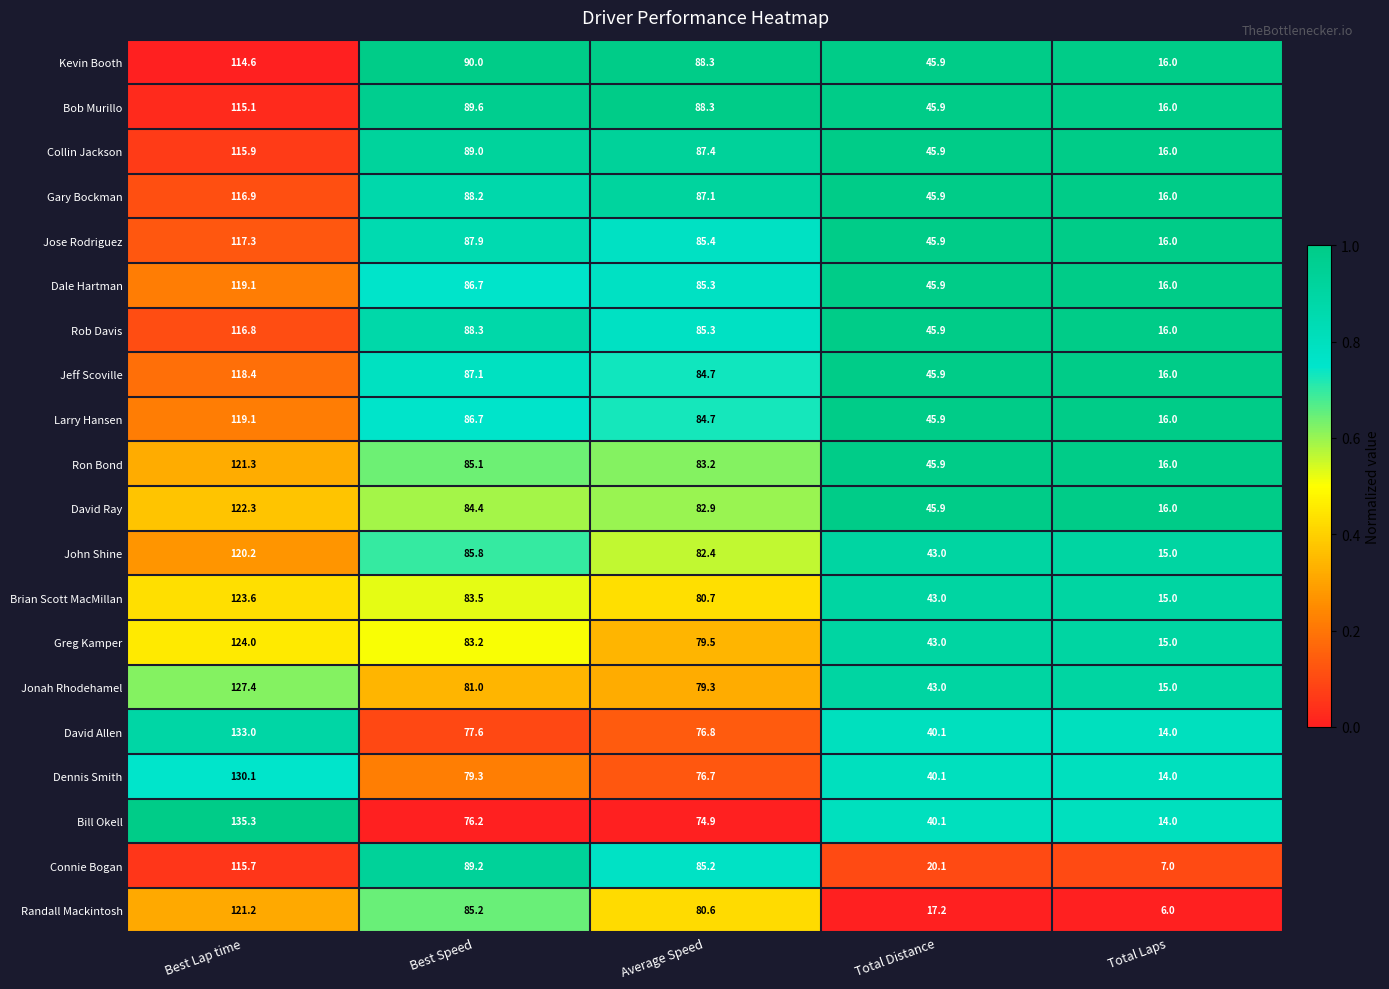

At which category is the sum across all series the highest?

Best Lap time